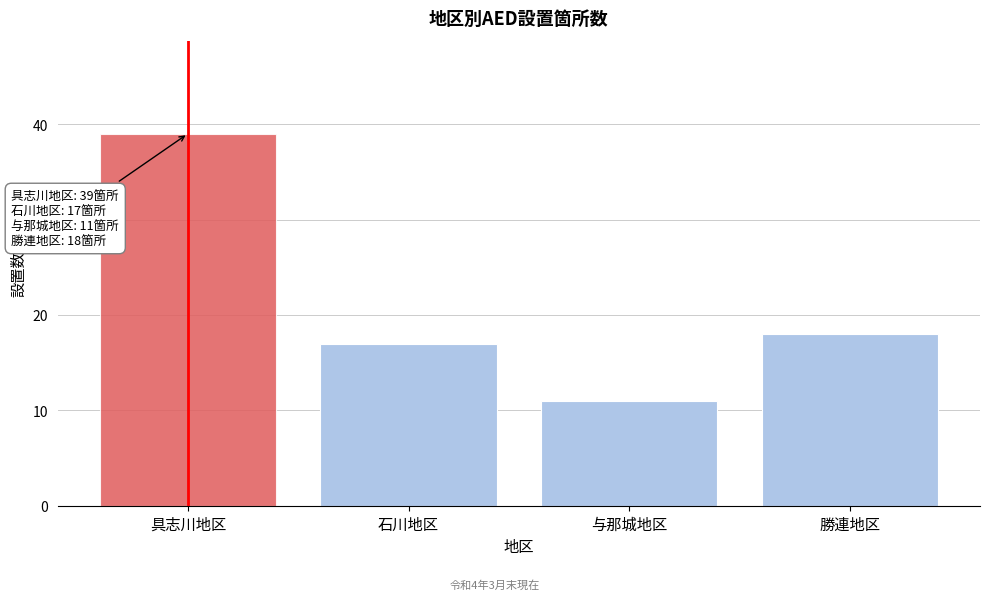

Reading right to left, what are all the values shown in this chart?

勝連地区=18	与那城地区=11	石川地区=17	具志川地区=39